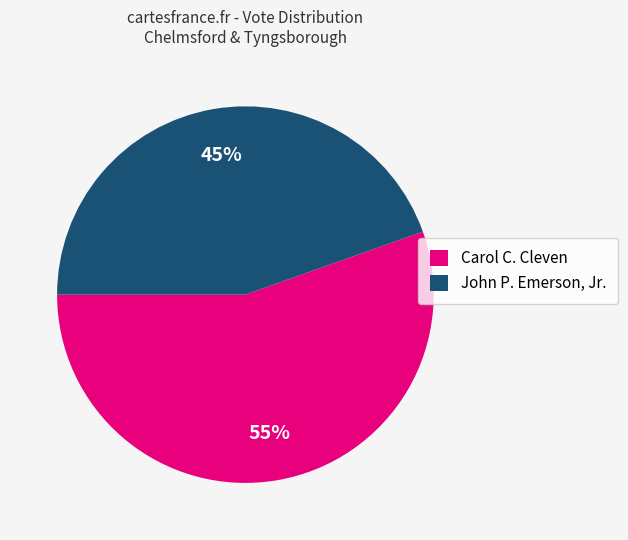

What percentage is the Carol C. Cleven slice, to the nearest percent?

55%